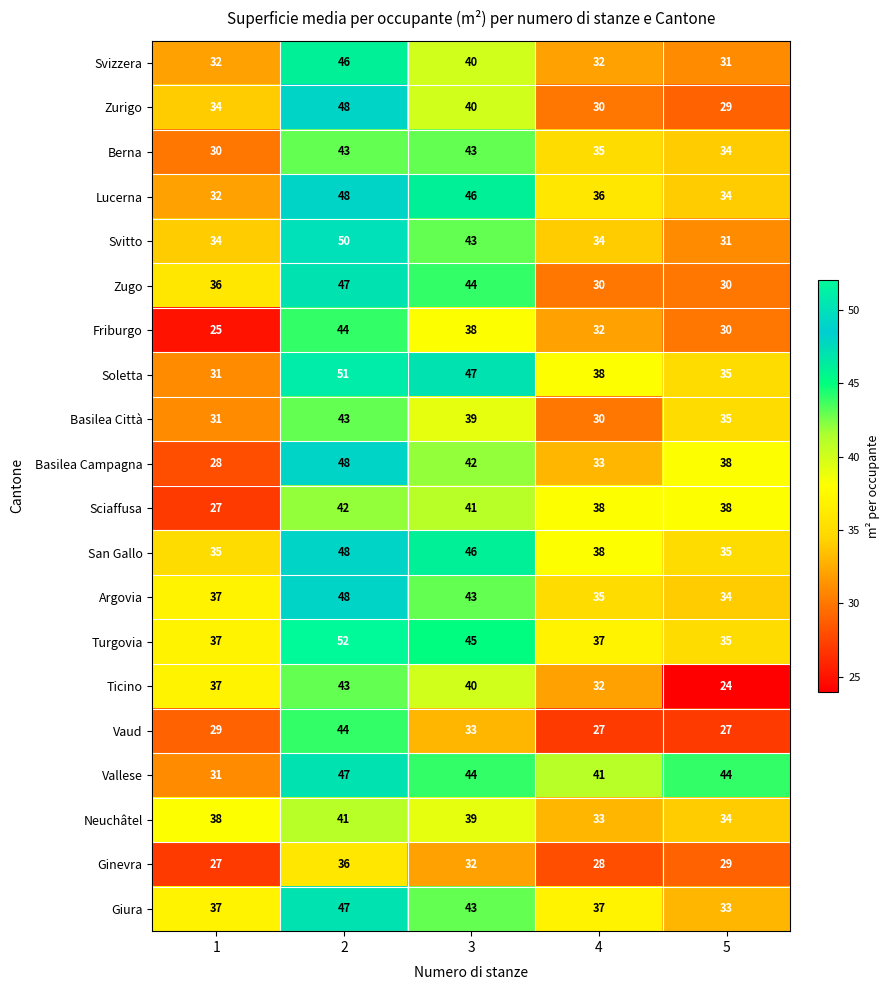

Which series has the largest total across all categories?

Vallese